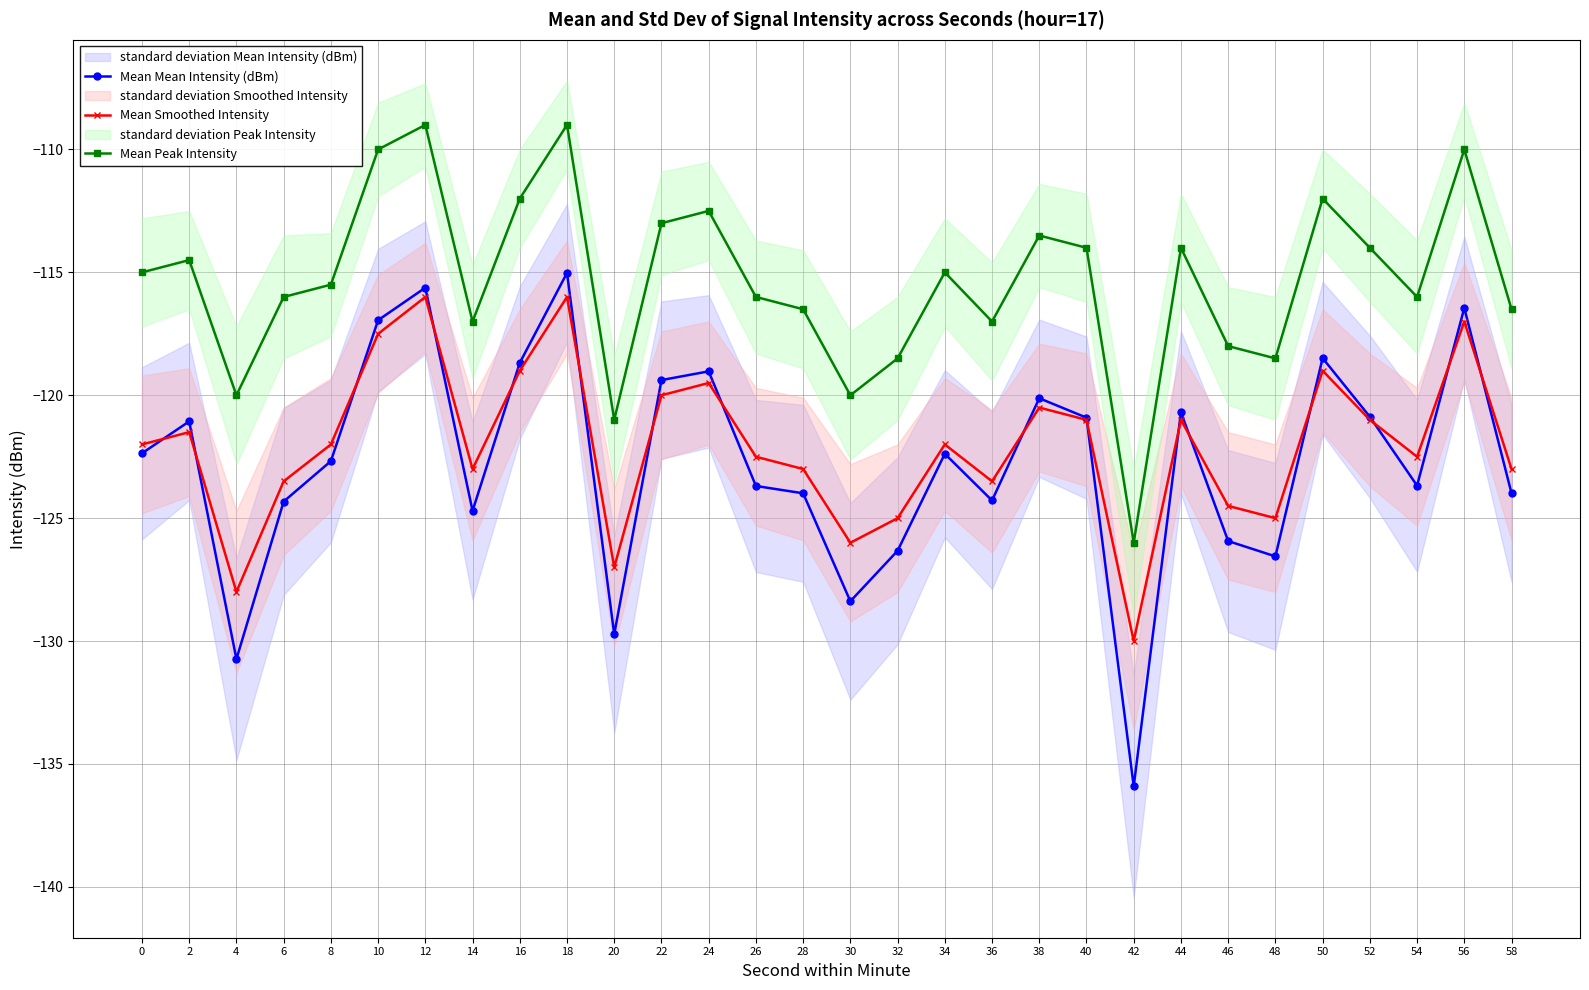

At which category is the sum across all series the highest?

18